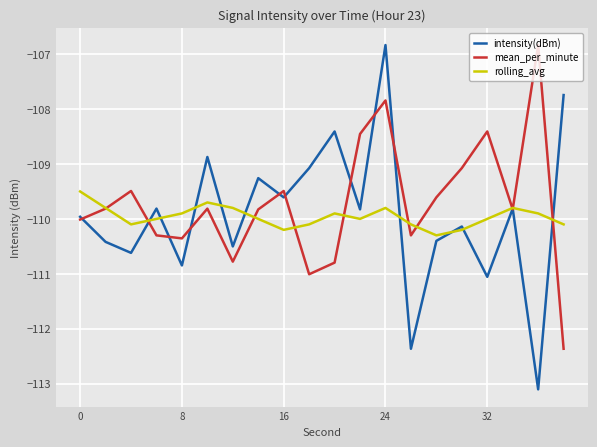

What is the highest value of the intensity(dBm) series?

-106.8